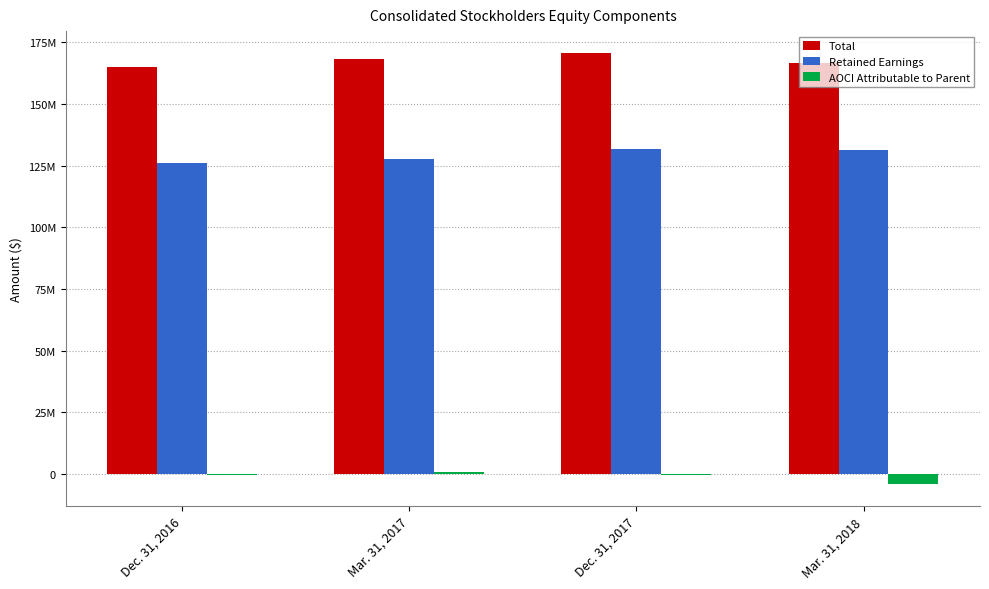

What are all the series names shown in the legend?

Total, Retained Earnings, AOCI Attributable to Parent